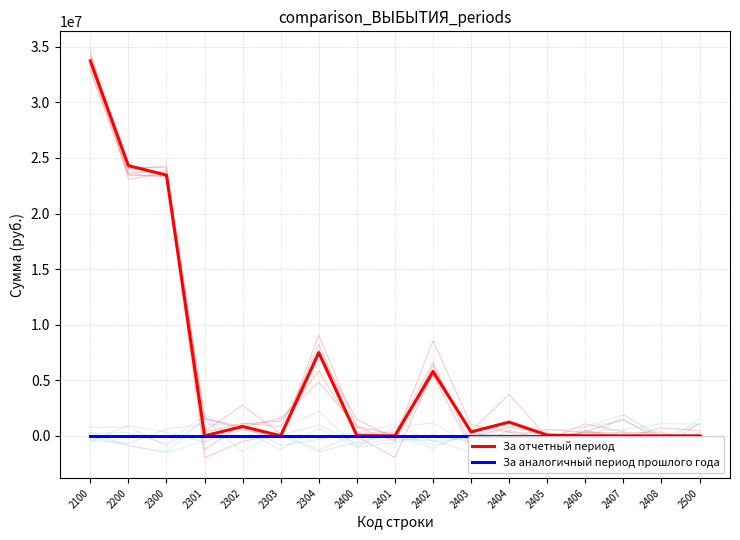

What is the spread (max minus min) of values at 2304?

7489374.1